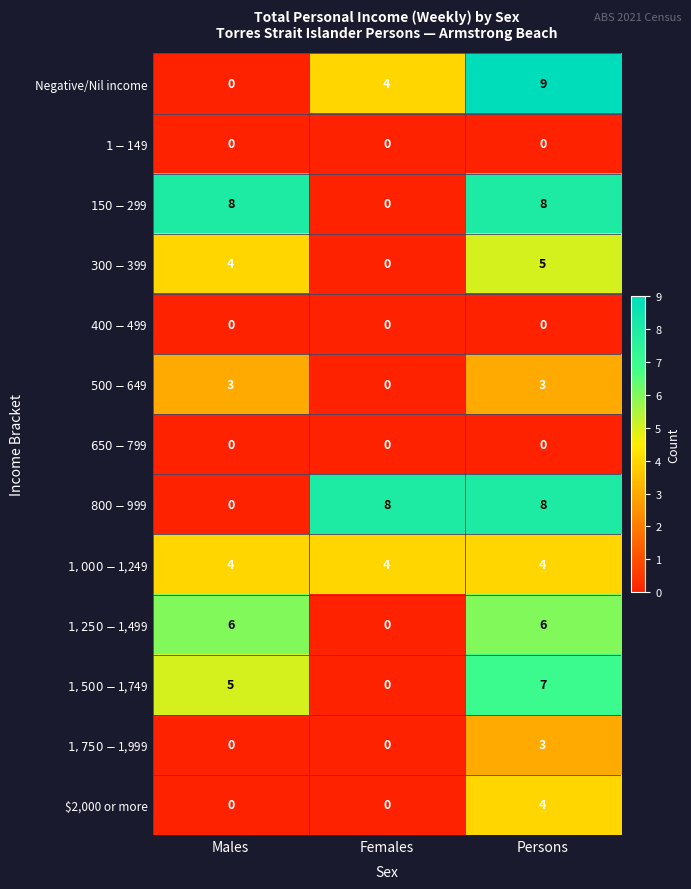

Which series has the largest range (max minus min)?

Negative/Nil income